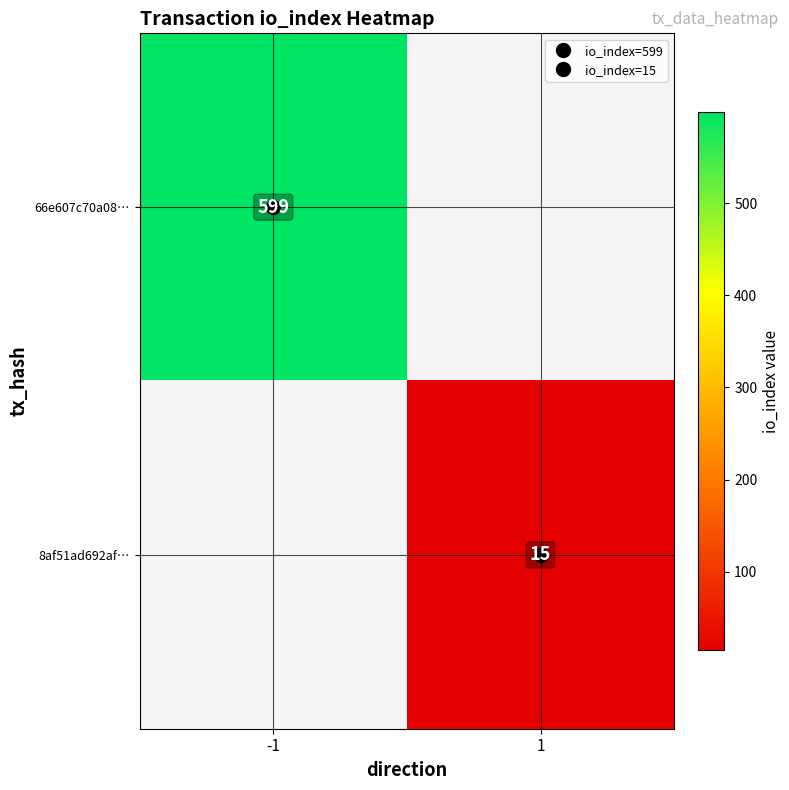

At -1, list the series in order from largest to smallest.

row_0, row_1